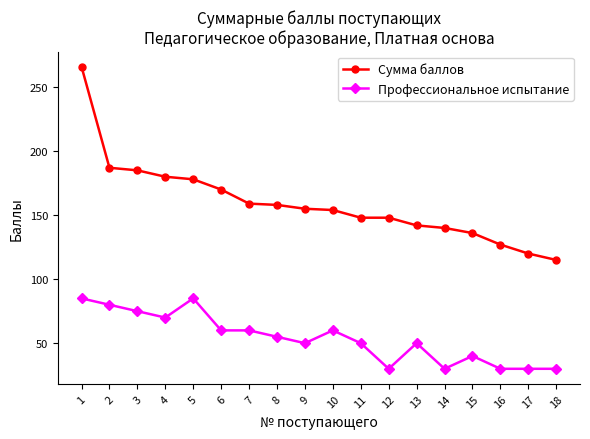

Where does the Профессиональное испытание series first go above 55?

1